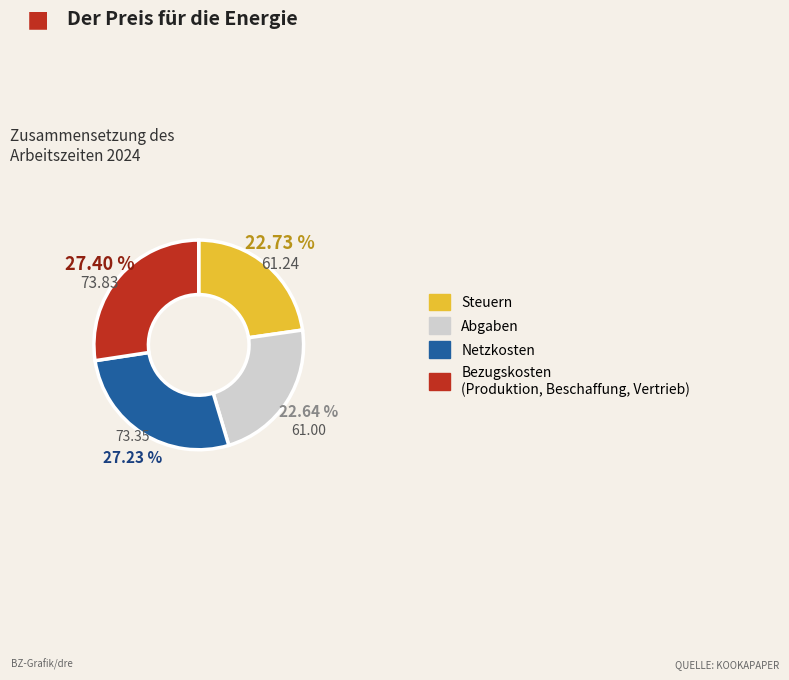

Does any single category account for the majority?

No